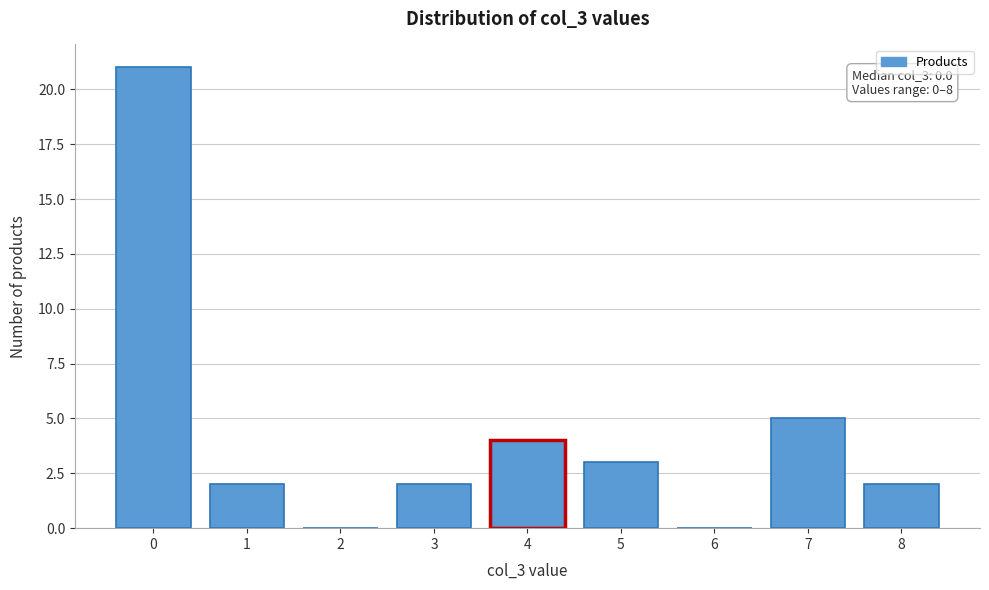

Reading right to left, transcribe all the data shown in this chart.

8=2	7=5	6=0	5=3	4=4	3=2	2=0	1=2	0=21